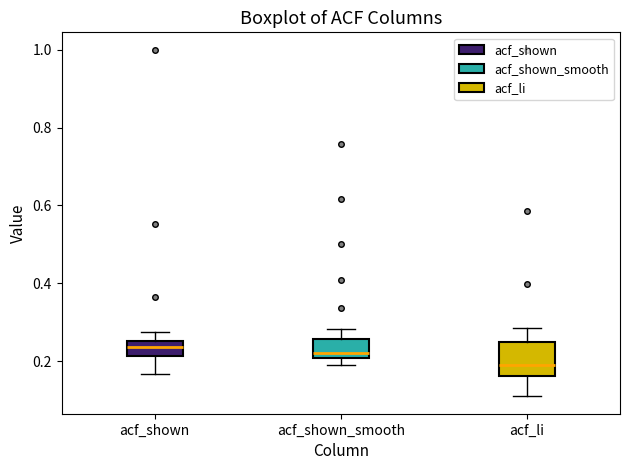

Where does the lower whisker of the box for acf_shown end on the y-axis? The values are not printed on the chart, so give them approximately, as read against the axis.

0.16